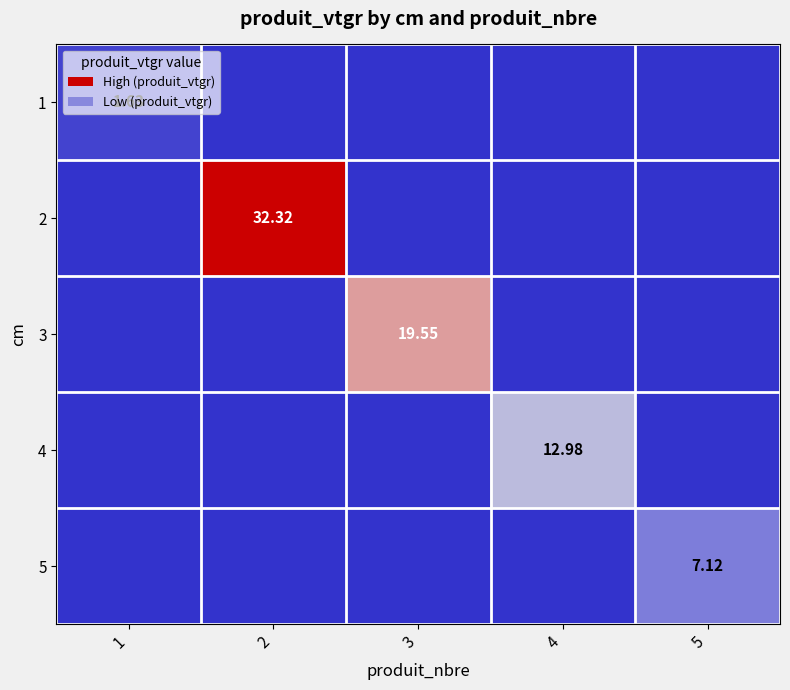

Which label corresponds to the largest value in the chart?

2